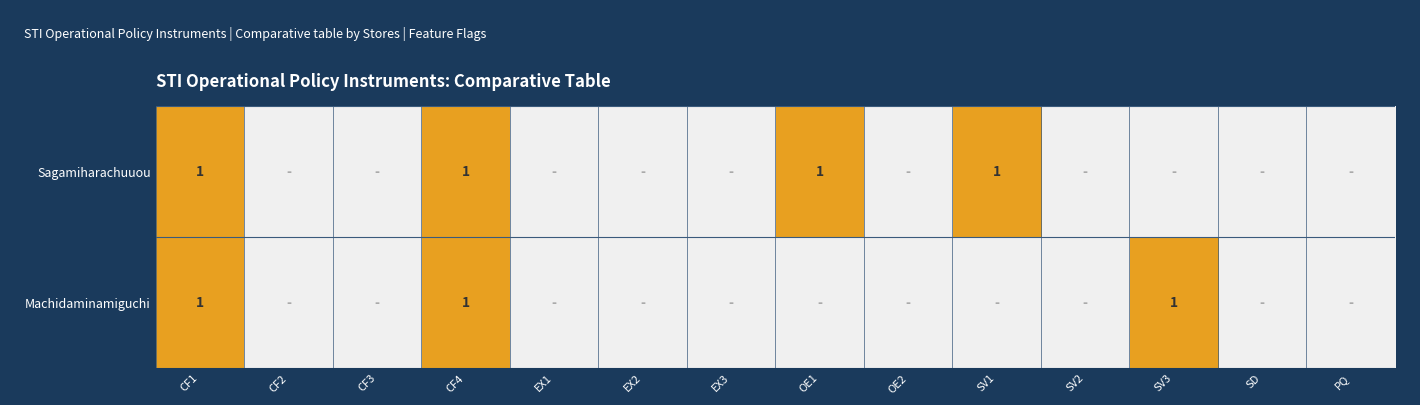

Which label corresponds to the smallest value in the chart?

CF2